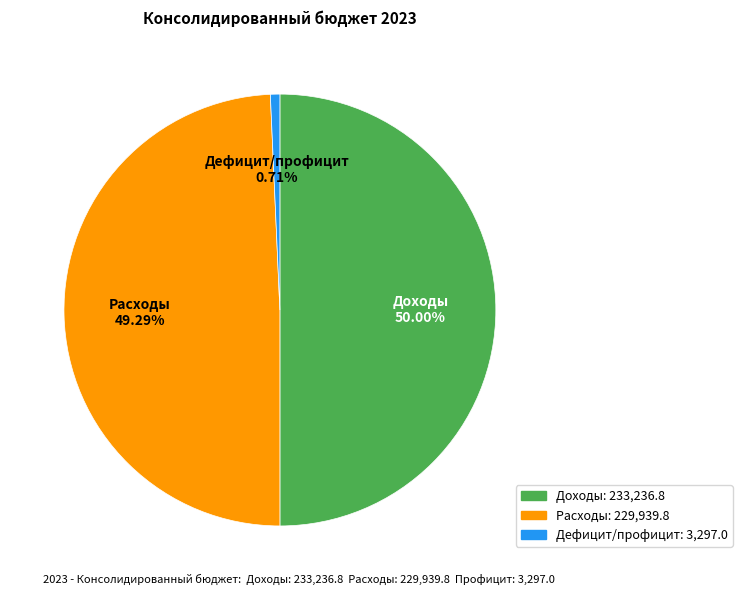

What is the ratio of the value at Доходы to the value at Расходы?

1.0